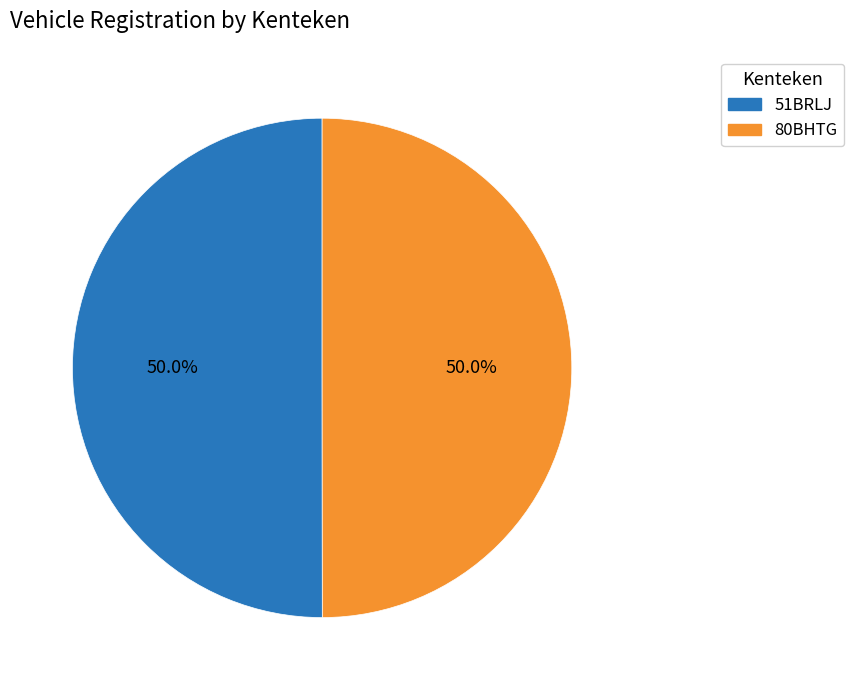

What percentage is the 51BRLJ slice, to the nearest percent?

50%